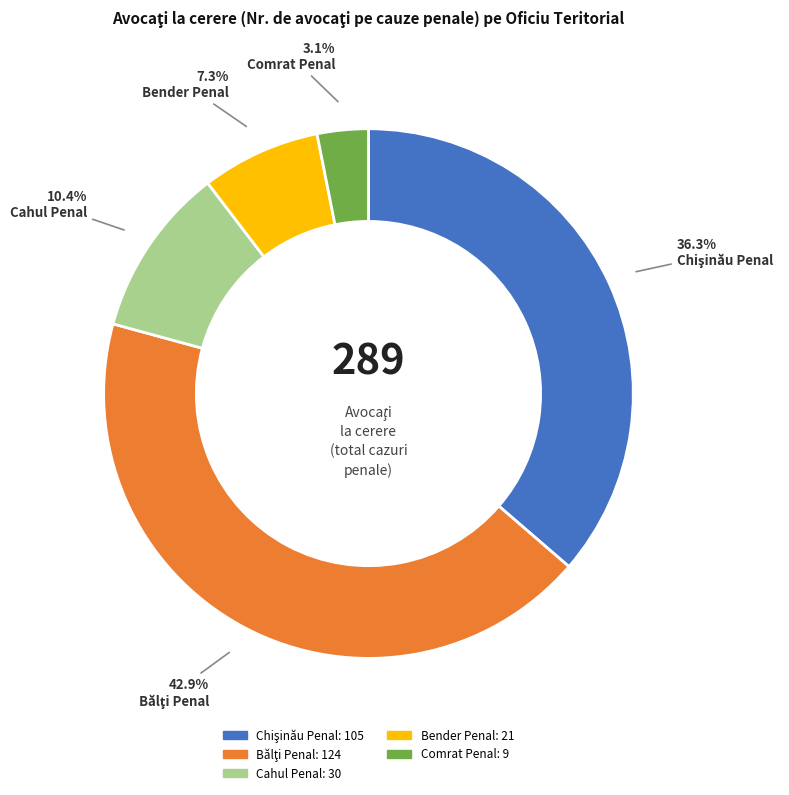

Which has a higher value, Comrat Penal or Bender Penal?

Bender Penal